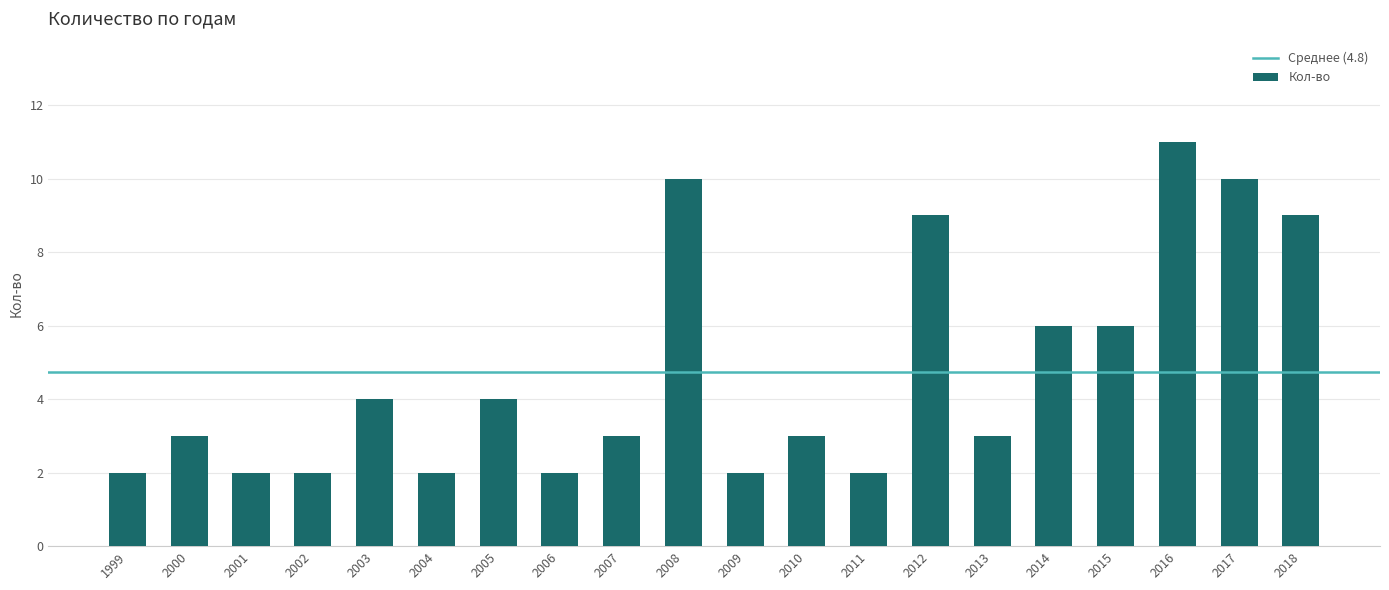

What is the average value?

5